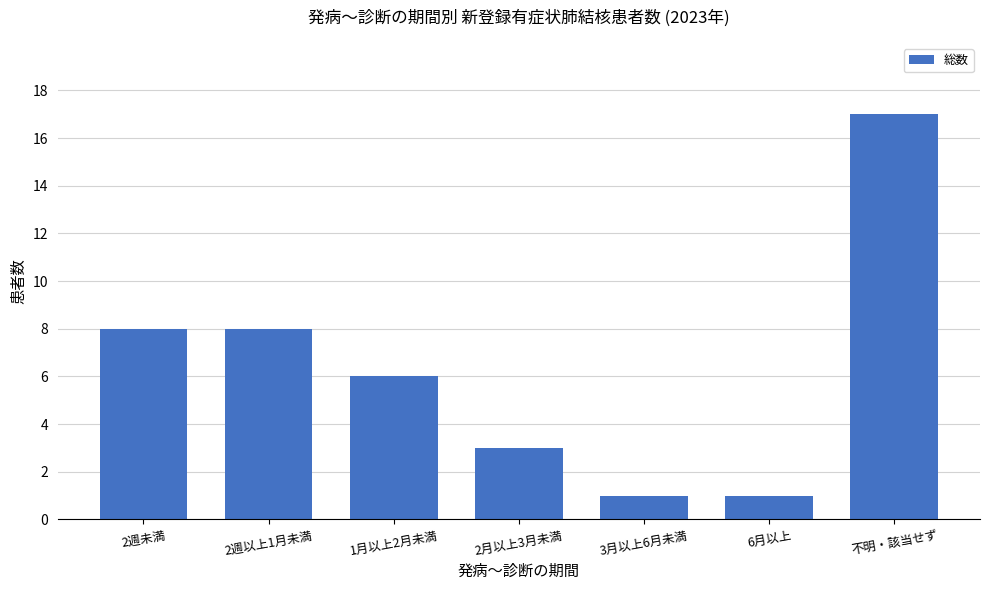

Between 6月以上 and 2月以上3月未満, which is larger?

2月以上3月未満